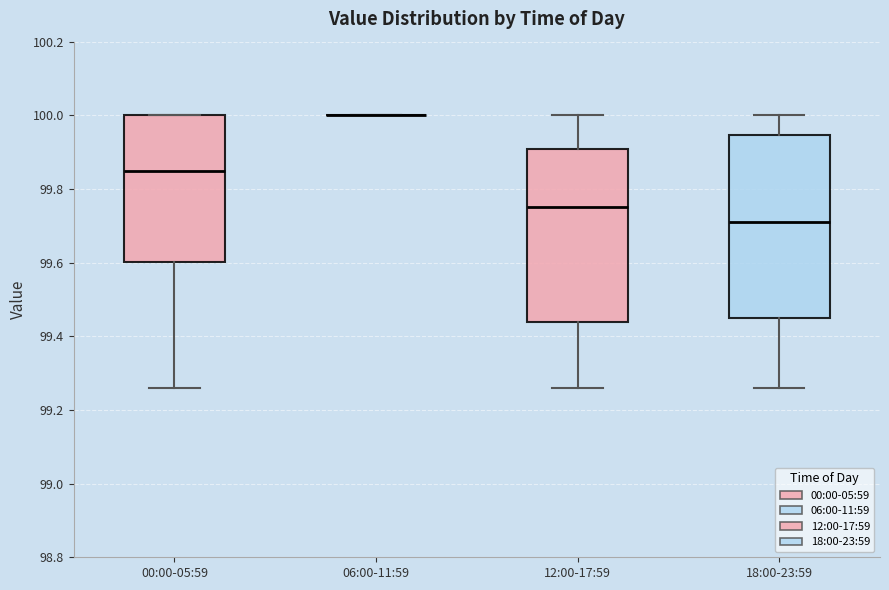

Comparing the boxes themselves (not the whiskers), which one is the tallest?

18:00-23:59